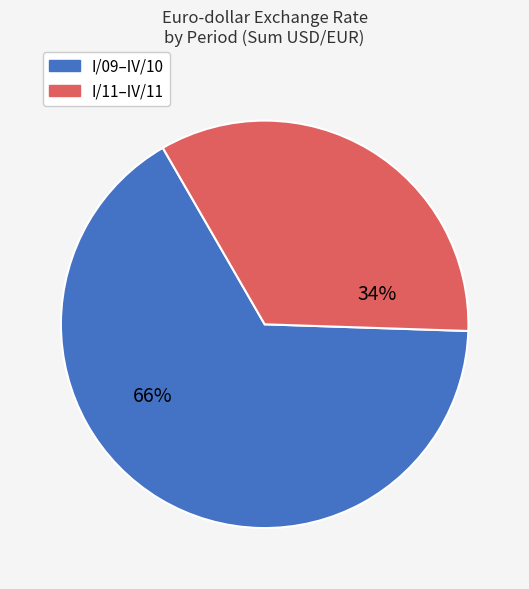

Is there any slice that represents more than half of the pie?

Yes